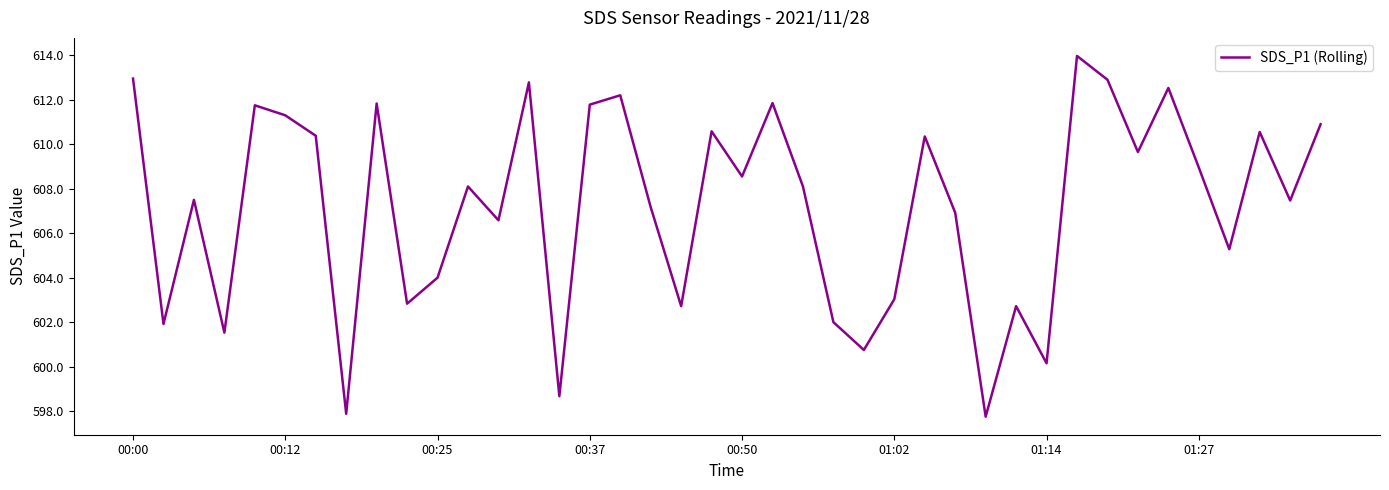

What is the difference between the maximum and minimum values?

16.2